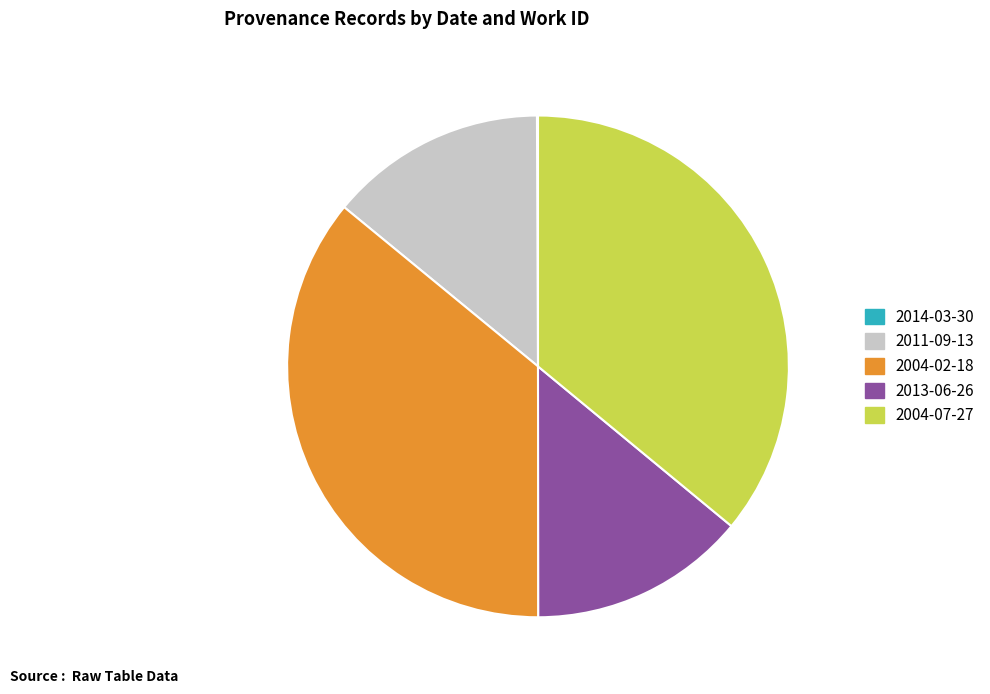

Approximately how many times larger is the value at 2004-07-27 compared to 2013-06-26?

2.6